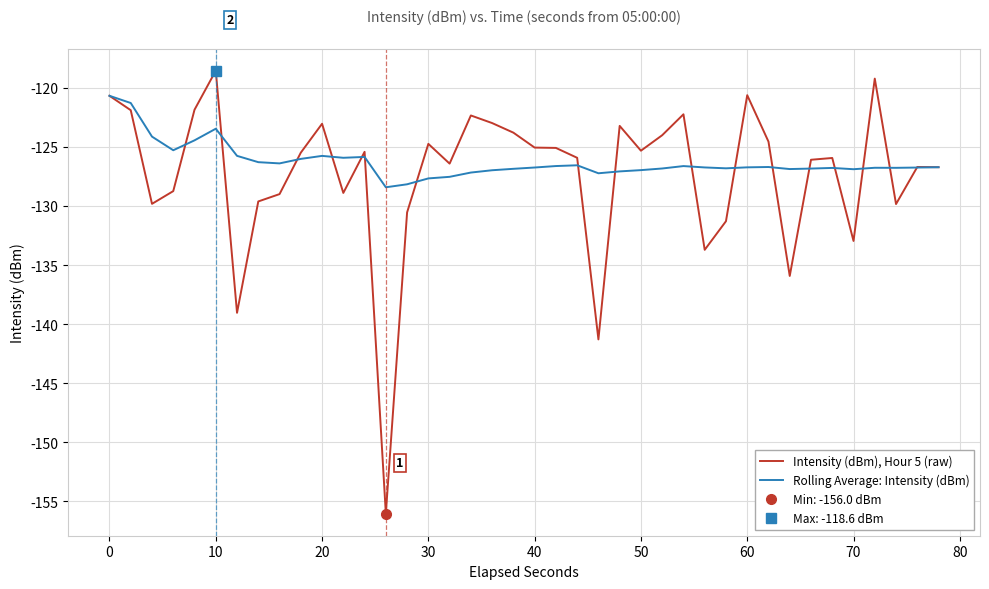

Is it true that Rolling Average: Intensity (dBm) equals -184.8 at 60?

False